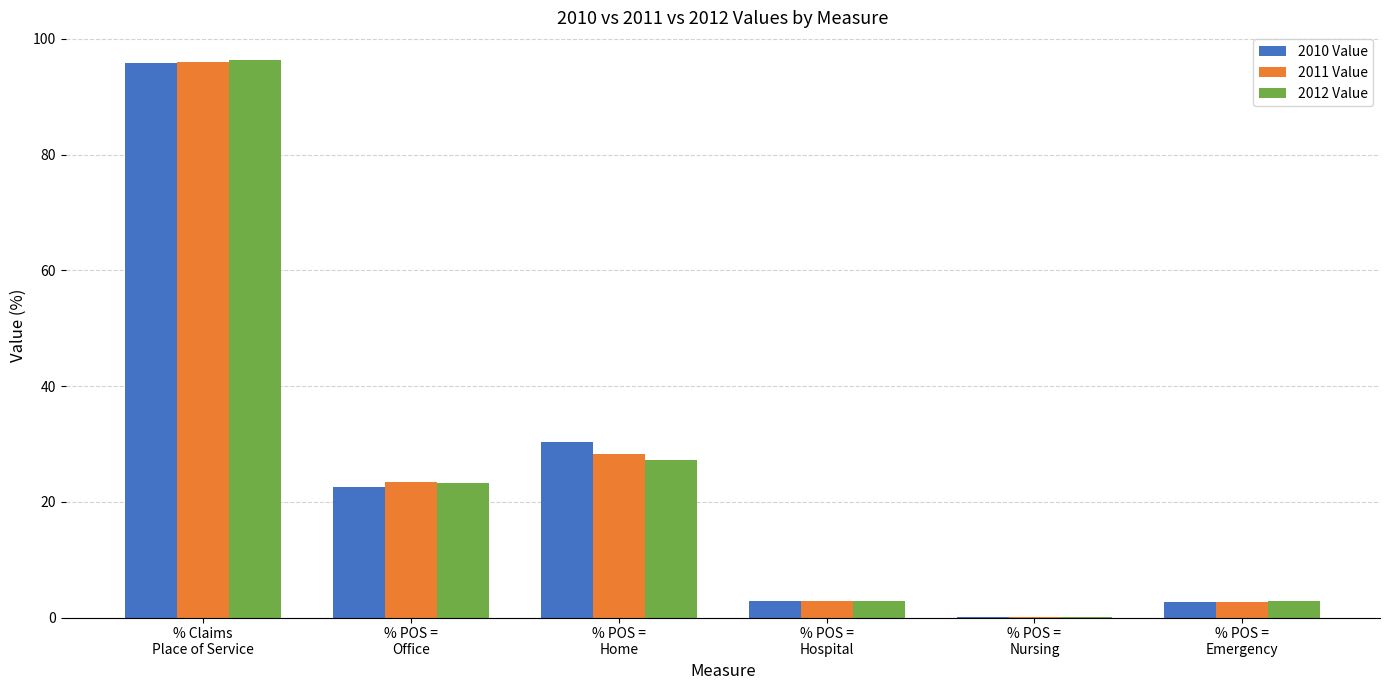

True or false: 2010 Value has a value of 11.0 at % POS =
Home.

False